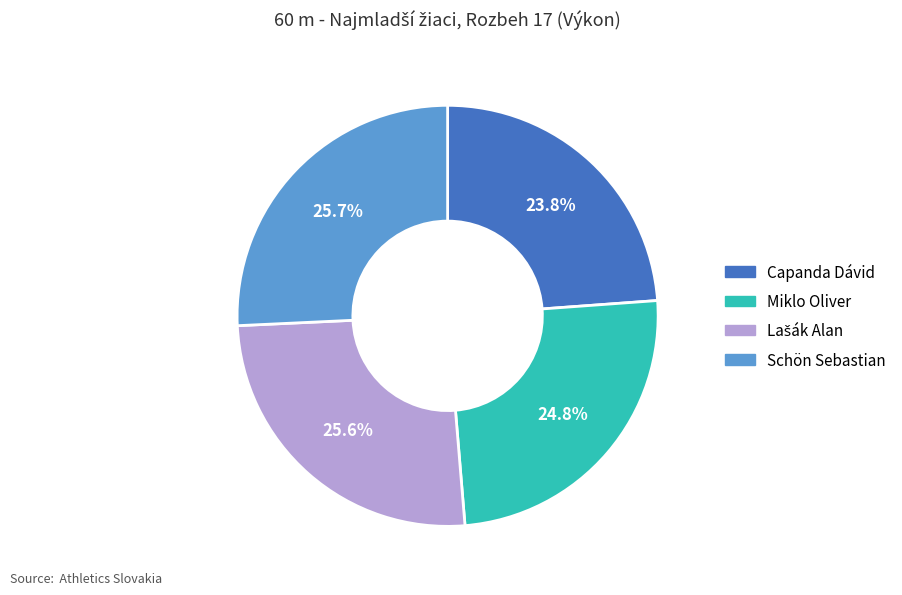

What percentage is NOT represented by Capanda Dávid?

76.2%